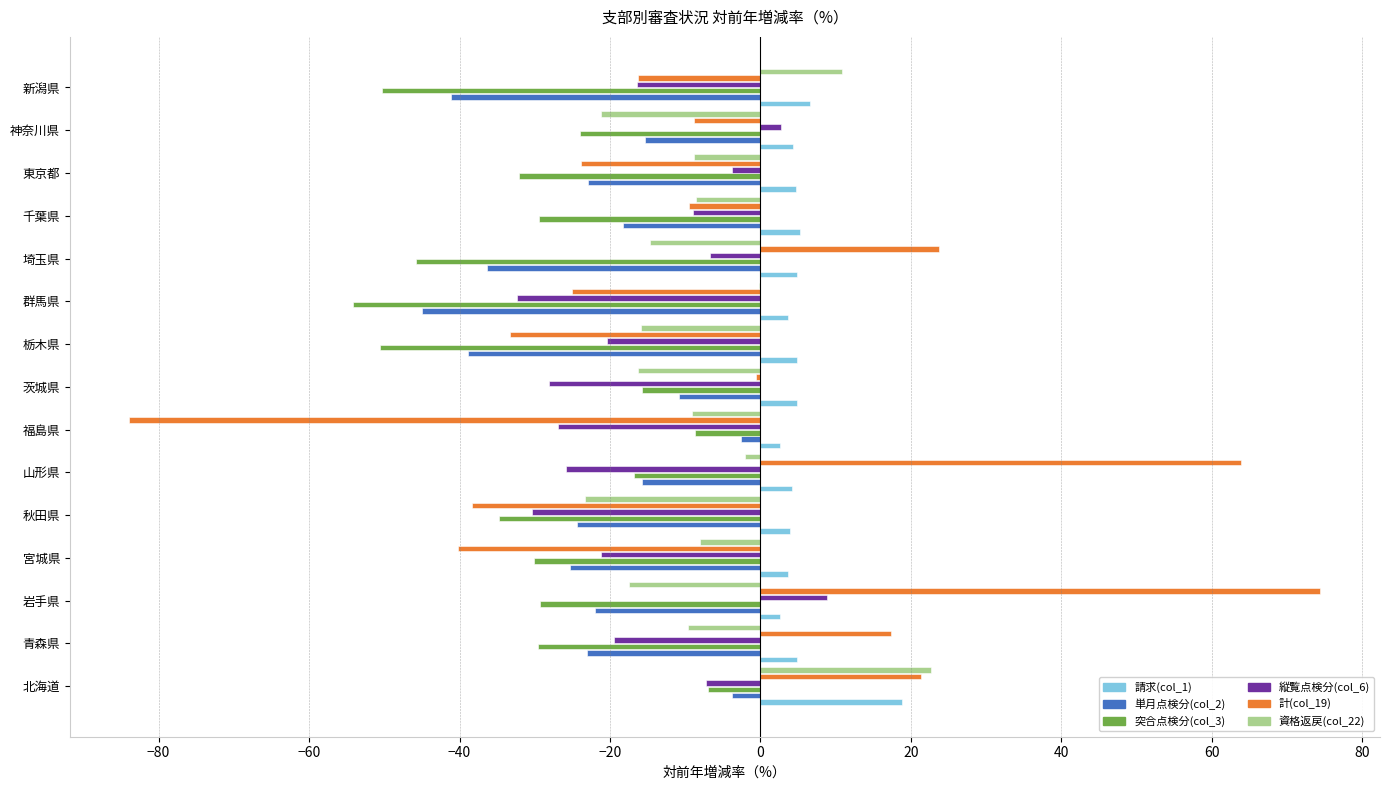

What is the sum of all 縦覧点検分(col_6) values?

-235.9